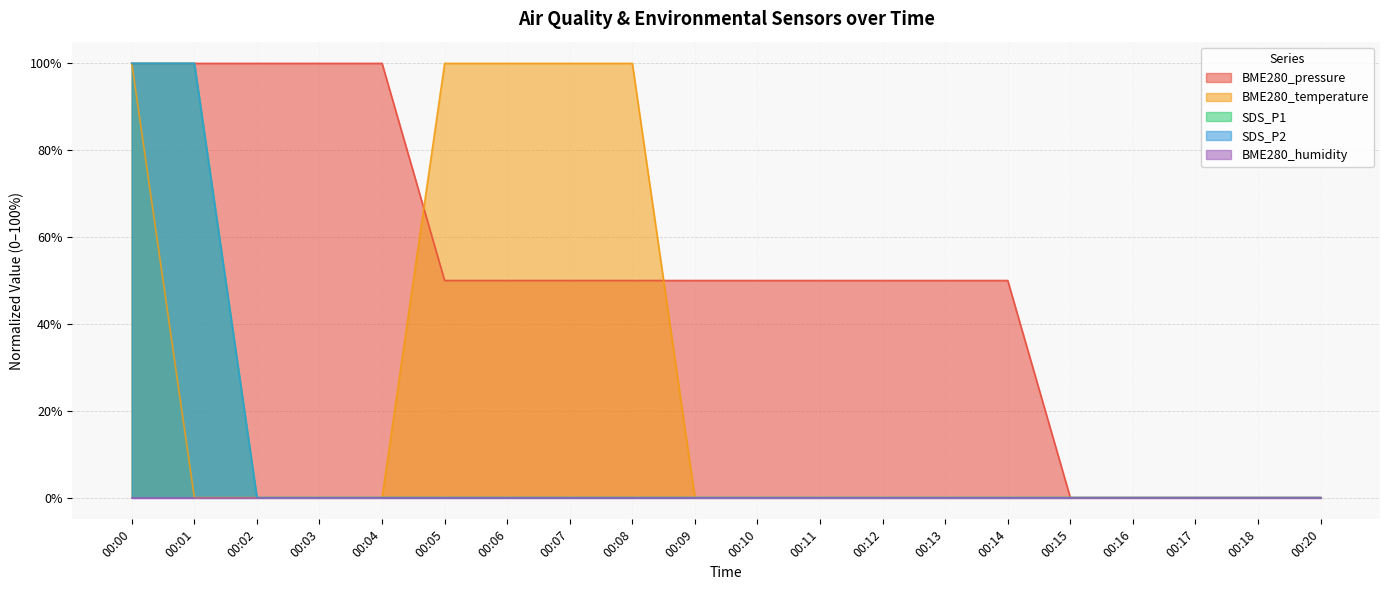

How many lines are shown in the chart?

5